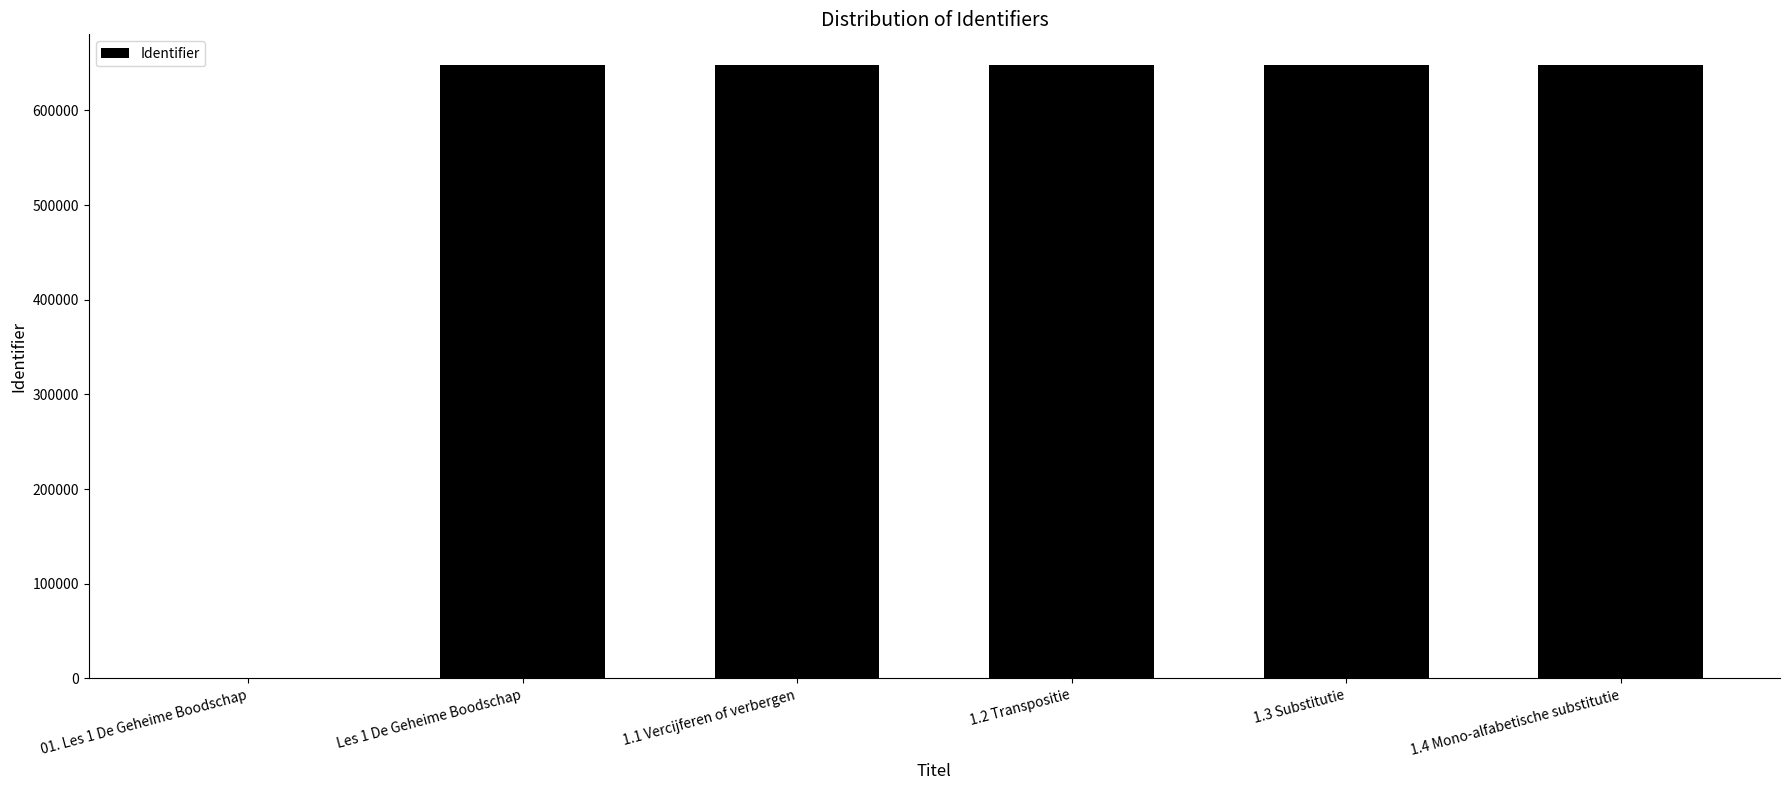

Is it true that the value at 1.4 Mono-alfabetische substitutie is 647914?

True